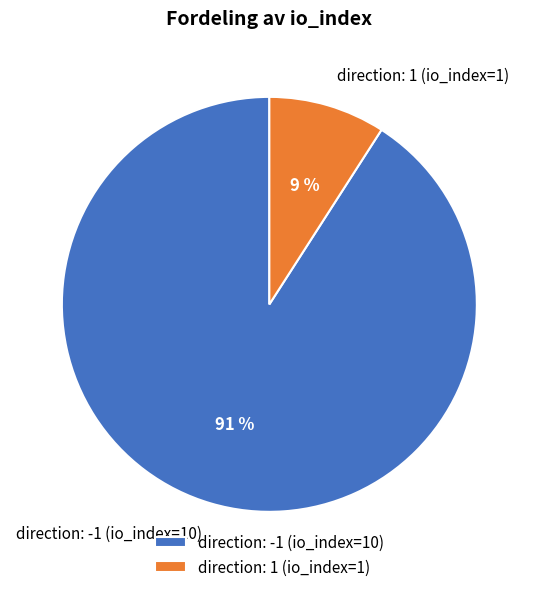

Between direction: 1 (io_index=1) and direction: -1 (io_index=10), which is larger?

direction: -1 (io_index=10)